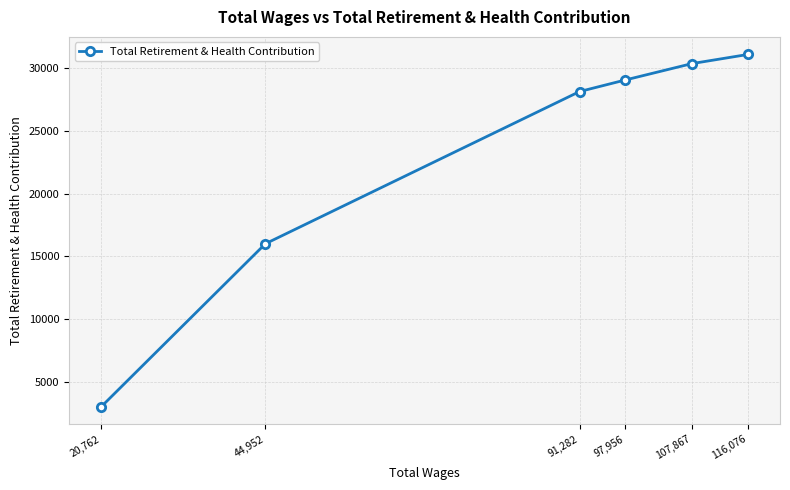

True or false: there are more than 1 points higher than both neighbors.

False